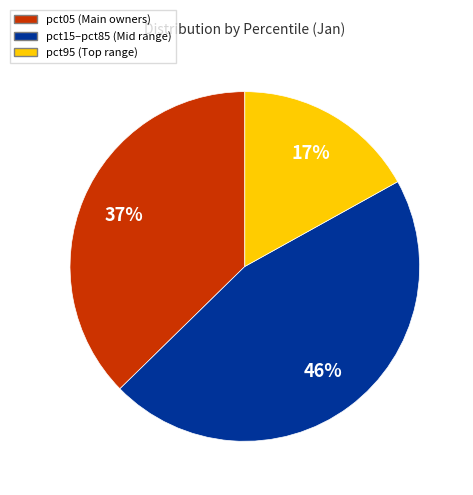

Is there any slice that represents more than half of the pie?

No